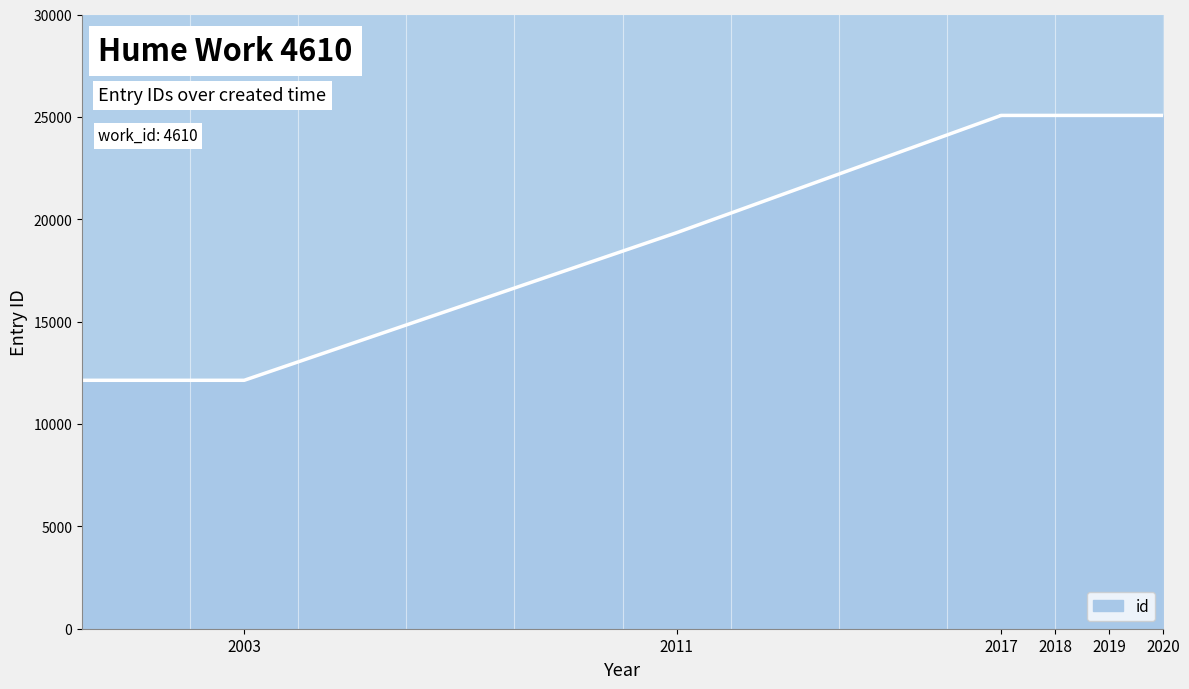

What is the difference between the values at 2003-09-18 and 2017-04-04?

12937